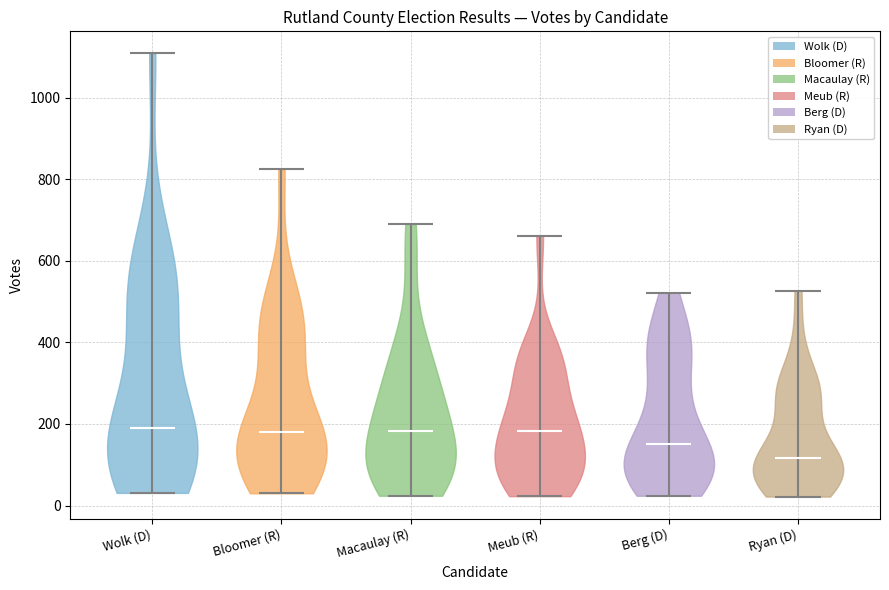

Reading left to right, read every violin against the y-axis: where its median line is, and the lowest and highest points it reaches. The values are not printed on the chart, so give them approximately, as read against the axis.

Wolk (D): median line 180, lowest point 40, highest point 1100
Bloomer (R): median line 180, lowest point 40, highest point 820
Macaulay (R): median line 180, lowest point 20, highest point 700
Meub (R): median line 180, lowest point 20, highest point 660
Berg (D): median line 160, lowest point 20, highest point 520
Ryan (D): median line 120, lowest point 20, highest point 520